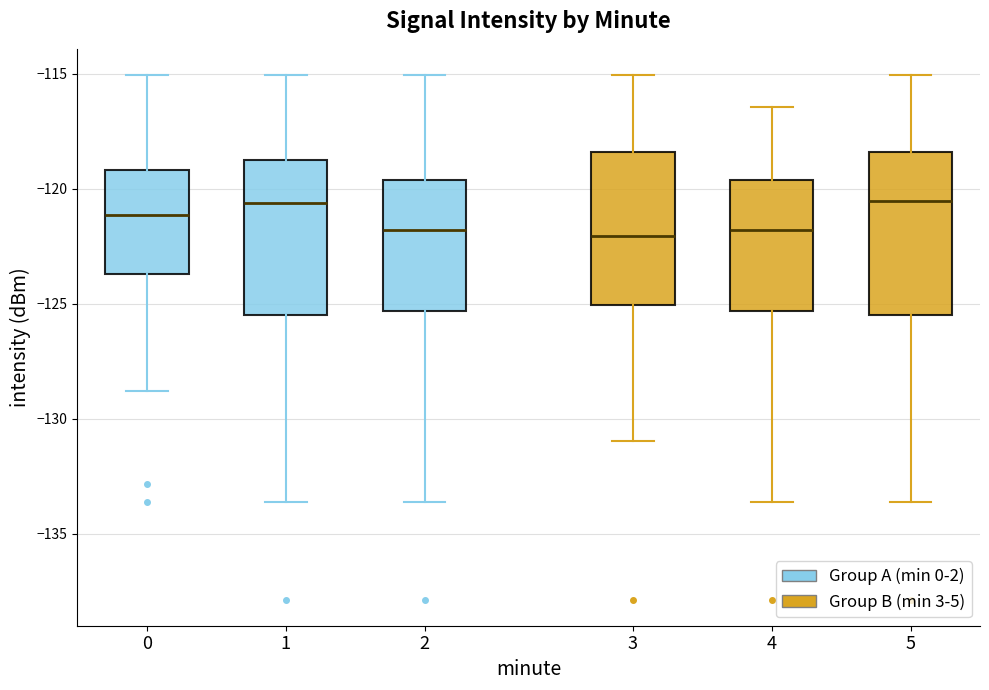

Reading left to right, read every box against the y-axis: the position of its median line, the range the box covers, and the ends of its whiskers. The values are not printed on the chart, so give them approximately, as read against the axis.

0: median -121.0, box -123.5 to -119.0, whiskers -129.0 to -115.0
1: median -120.5, box -125.5 to -119.0, whiskers -133.5 to -115.0
2: median -122.0, box -125.5 to -119.5, whiskers -133.5 to -115.0
3: median -122.0, box -125.0 to -118.5, whiskers -131.0 to -115.0
4: median -122.0, box -125.5 to -119.5, whiskers -133.5 to -116.5
5: median -120.5, box -125.5 to -118.5, whiskers -133.5 to -115.0